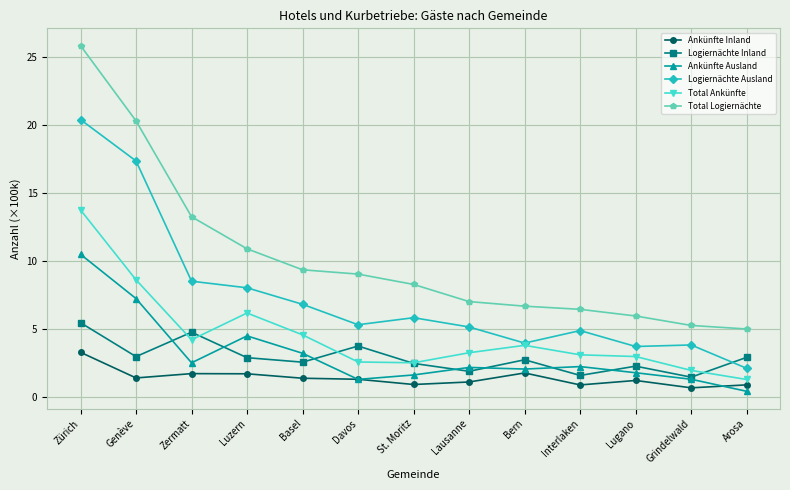

What is the difference between the Total Logiernächte values at Zermatt and Lugano?

7.3